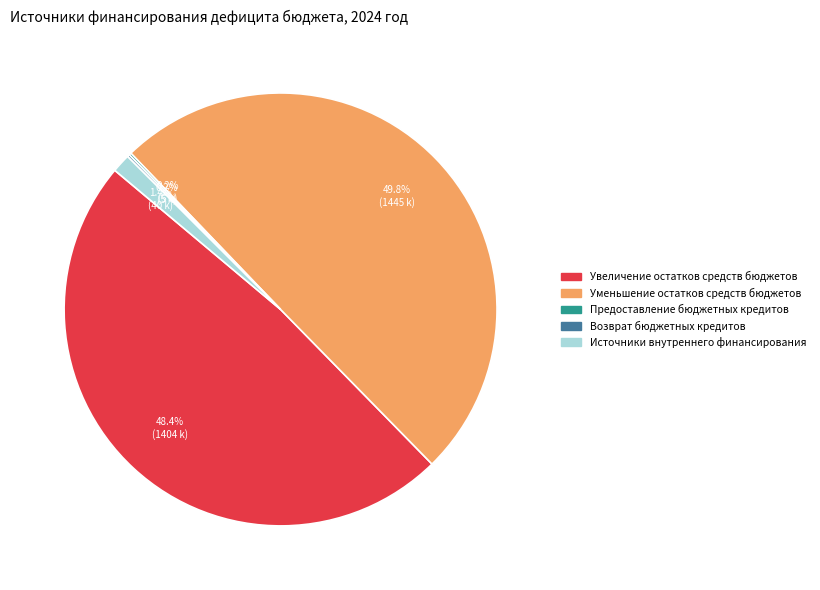

Is Источники внутреннего финансирования the majority of the pie?

No